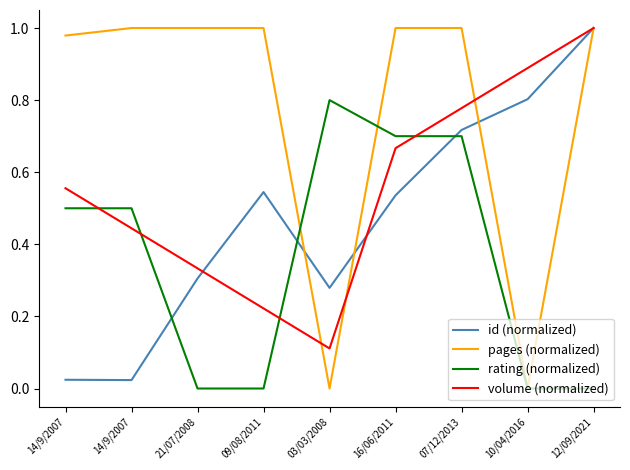

Does the chart display data point markers on the line(s)?

No